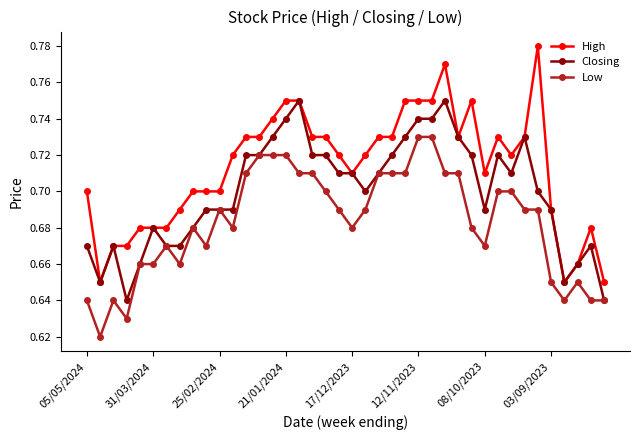

At how many categories does at least one series exceed 0?

40